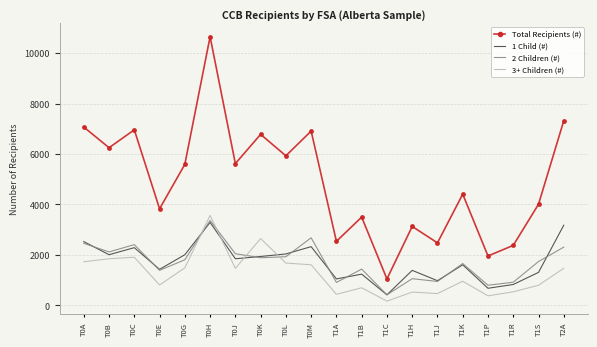

At which label does 3+ Children (#) first exceed 1470?

T0A